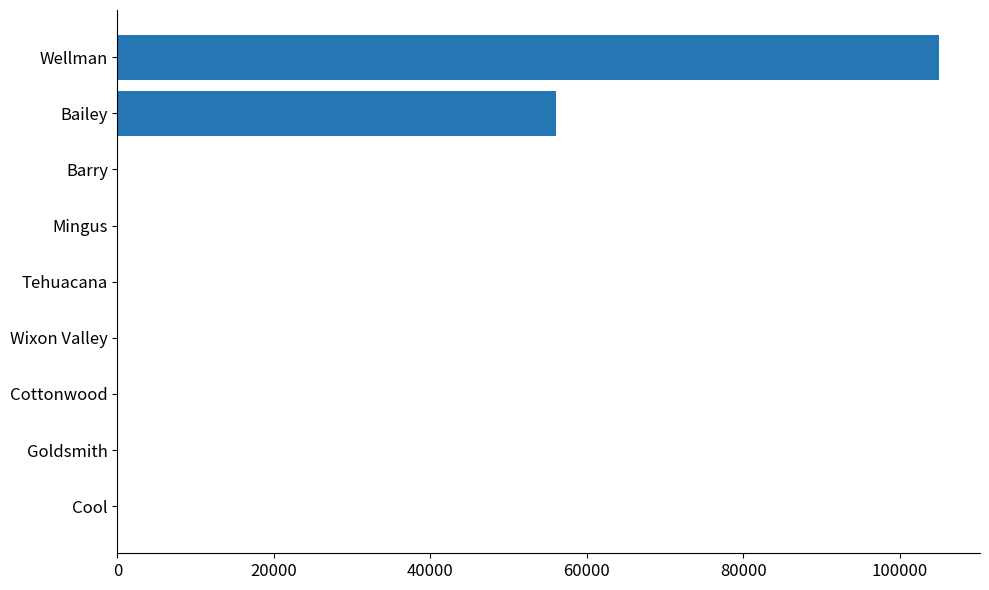

What is the sum of all values?

161000